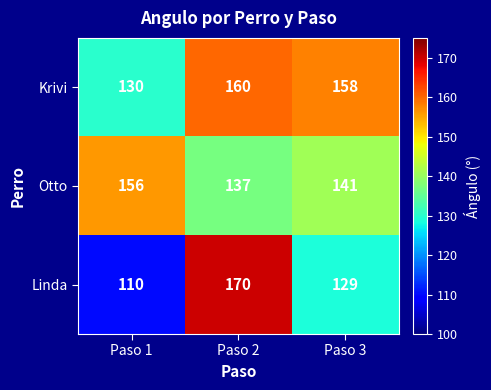

What is the average value of the Linda series?

136